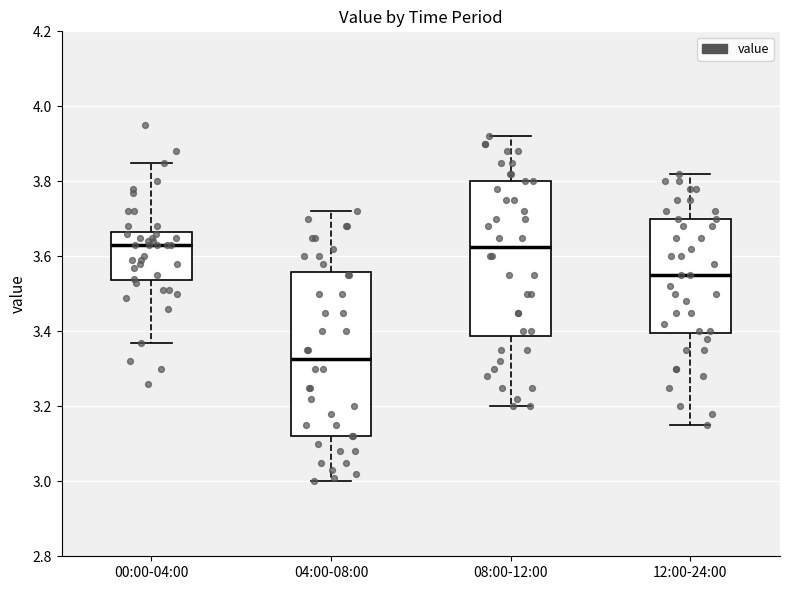

Which box has the lowest median line?

04:00-08:00